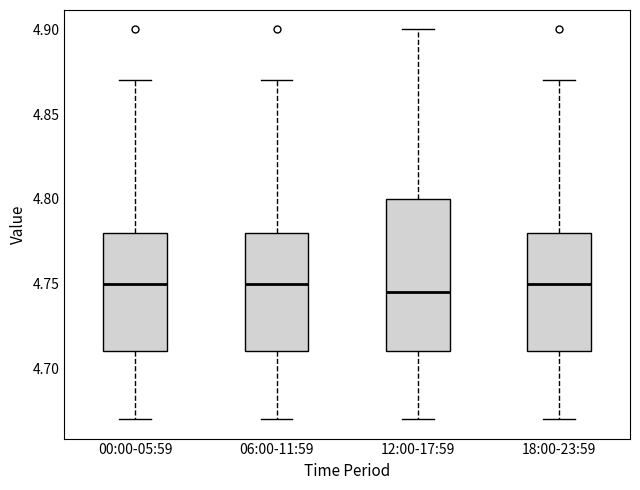

Comparing the boxes themselves (not the whiskers), which one is the tallest?

12:00-17:59